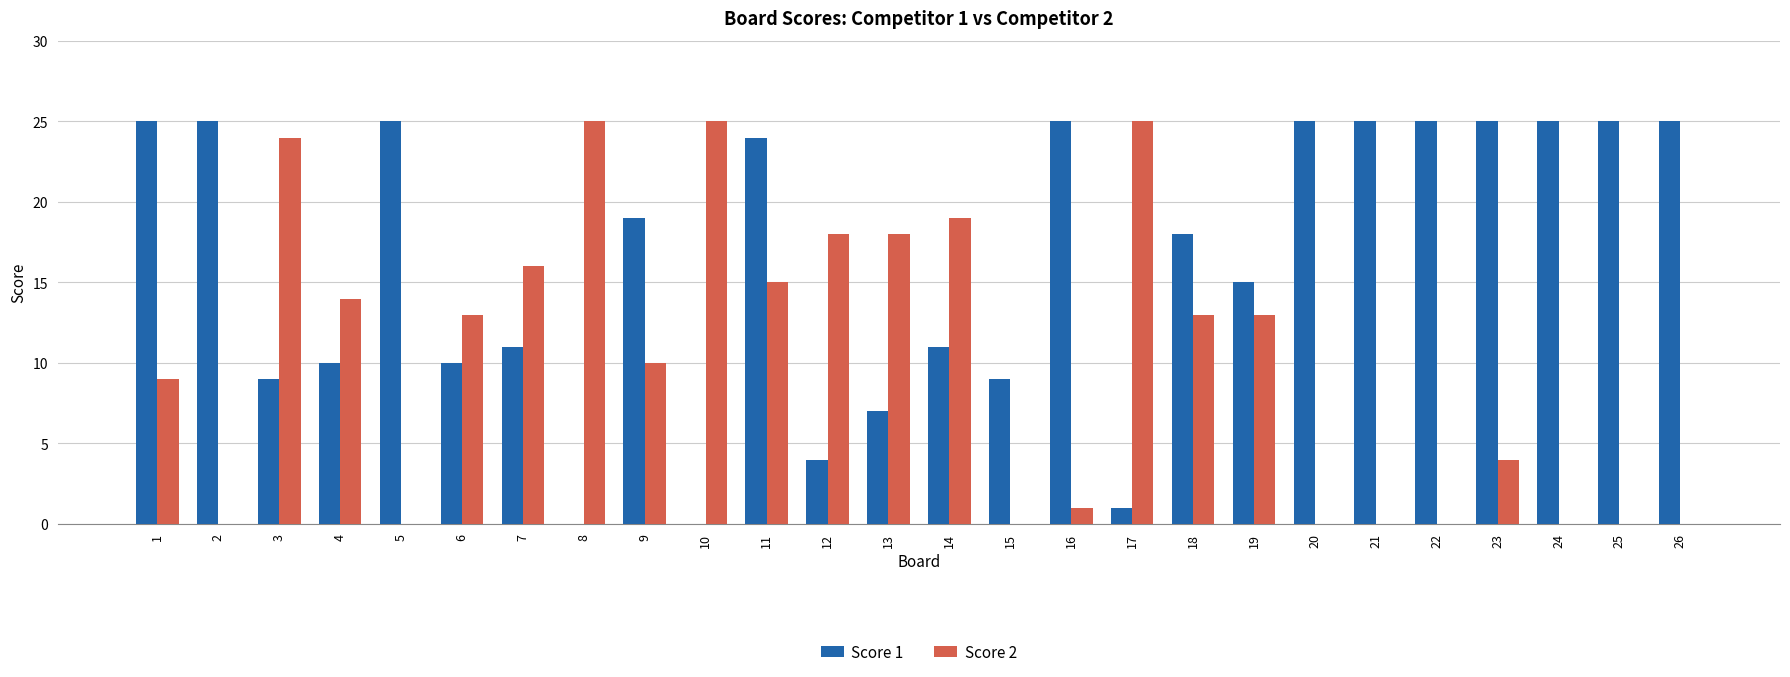

Which series changed the most between 11 and 17?

Score 1